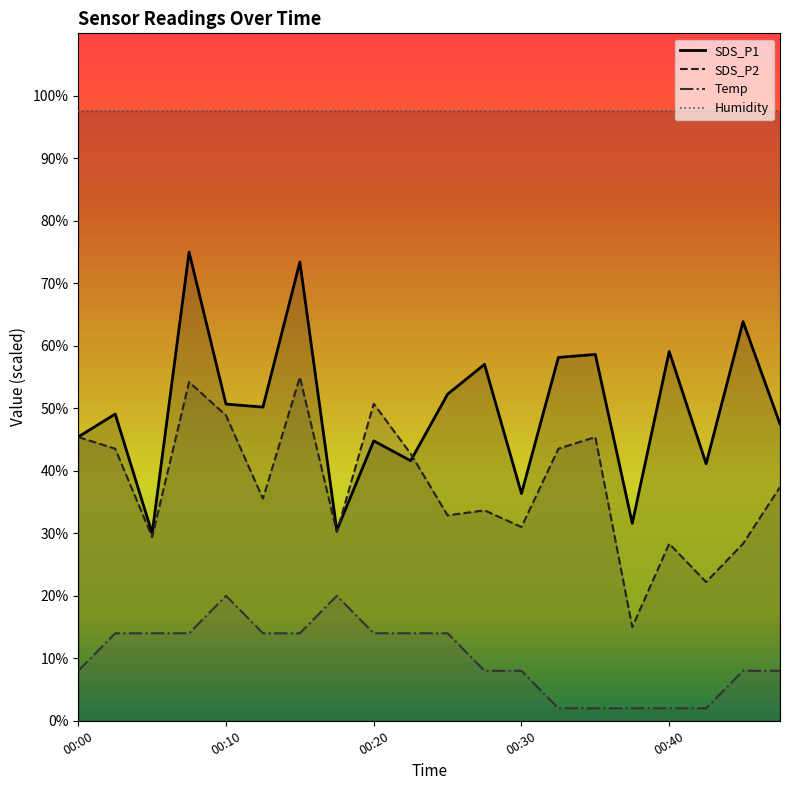

What is the minimum value shown in the chart?

2.0